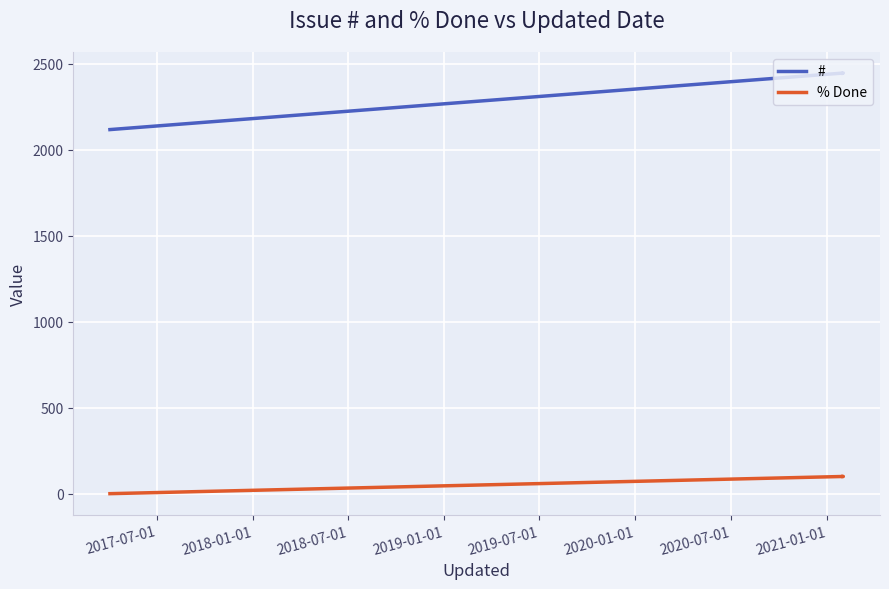

Is this an area chart (filled region under the line)?

No